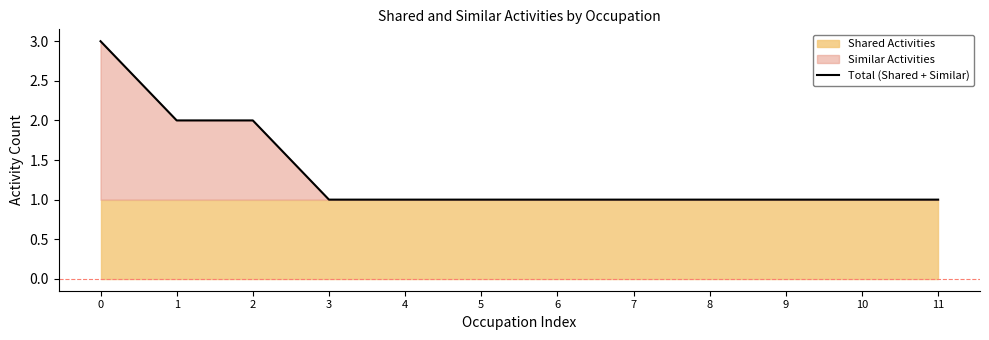

What is the value of the 11th point from the left?

1